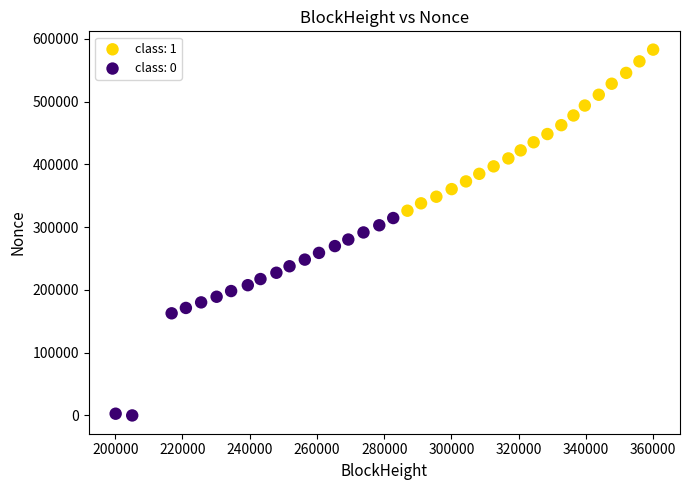

Which series has the largest Y range (max minus min)?

class: 0